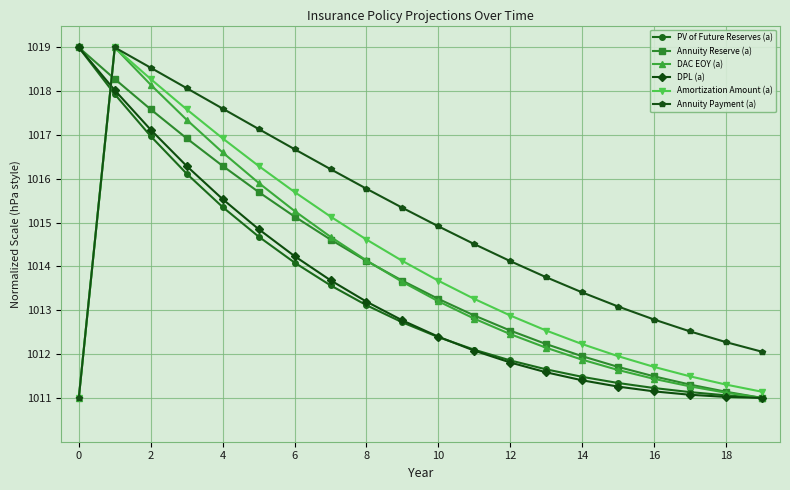

Which series has the largest total across all categories?

Annuity Payment (a)